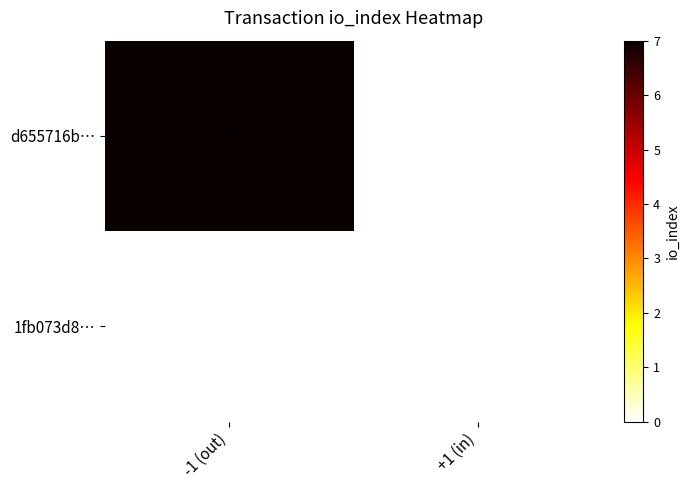

At -1 (out), list the series in order from largest to smallest.

d655716b…, 1fb073d8…